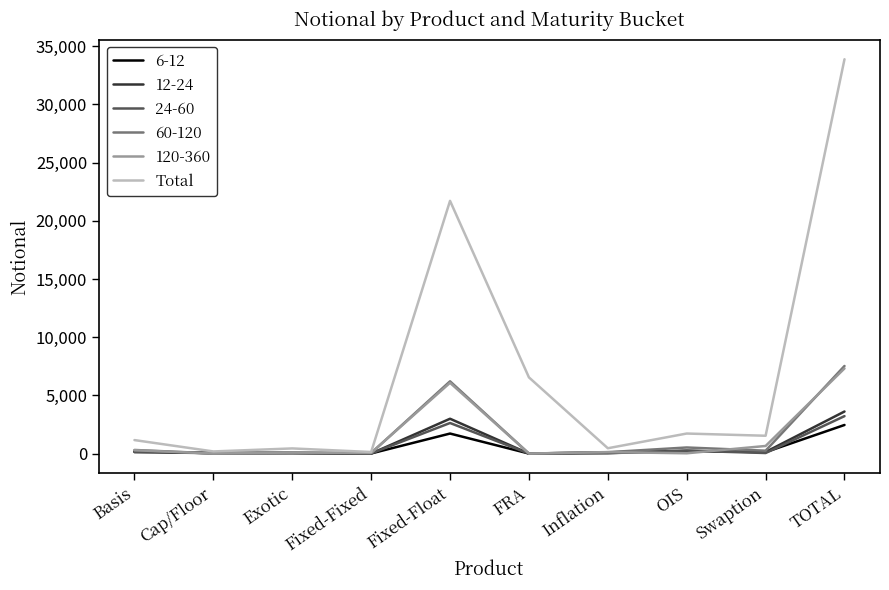

At which category is the sum across all series the highest?

TOTAL